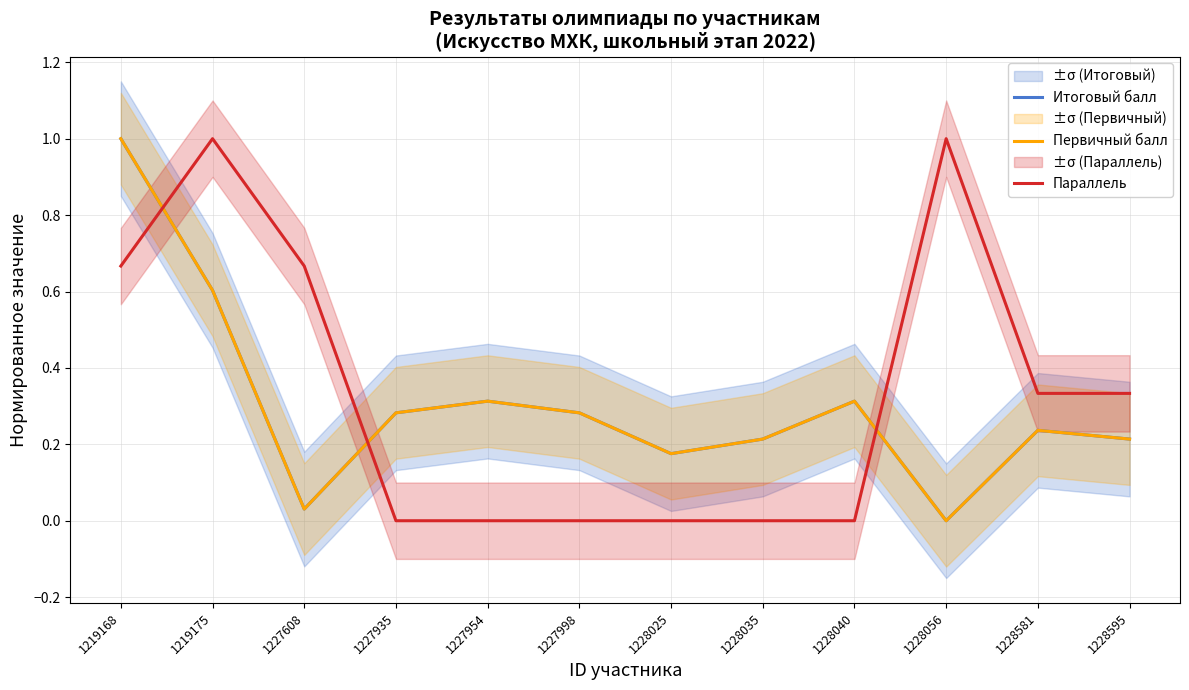

At which label is Первичный балл closest to 0?

1228056